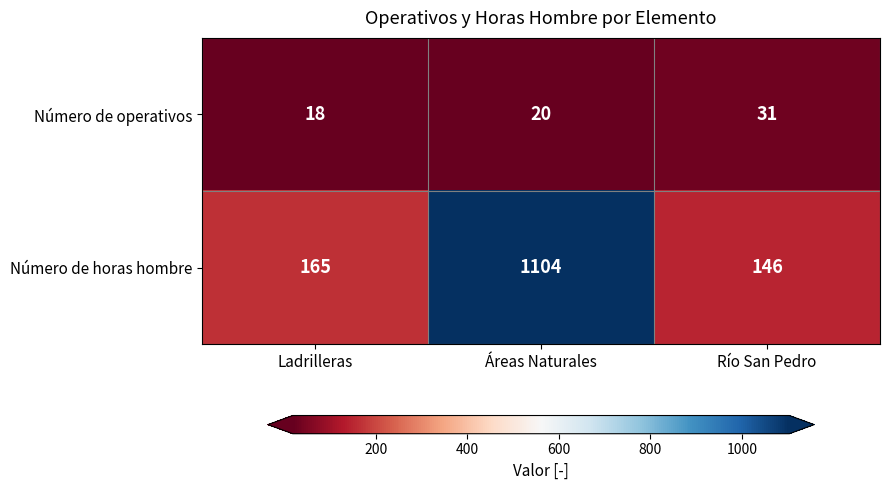

Count the number of categories in the chart.

3